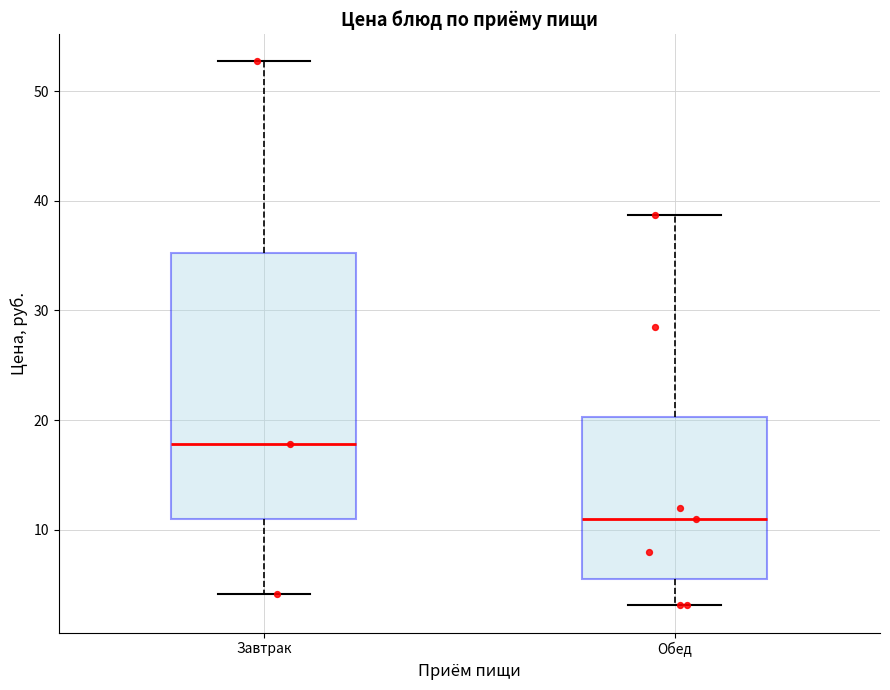

Reading left to right, transcribe this box plot: for each box, give where its median line is, the range the box spans, and where its two whiskers end, as read against the y-axis. The values are not printed on the chart, so give them approximately, as read against the axis.

Завтрак: median 18, box 11 to 35, whiskers 4 to 53
Обед: median 11, box 6 to 20, whiskers 3 to 39